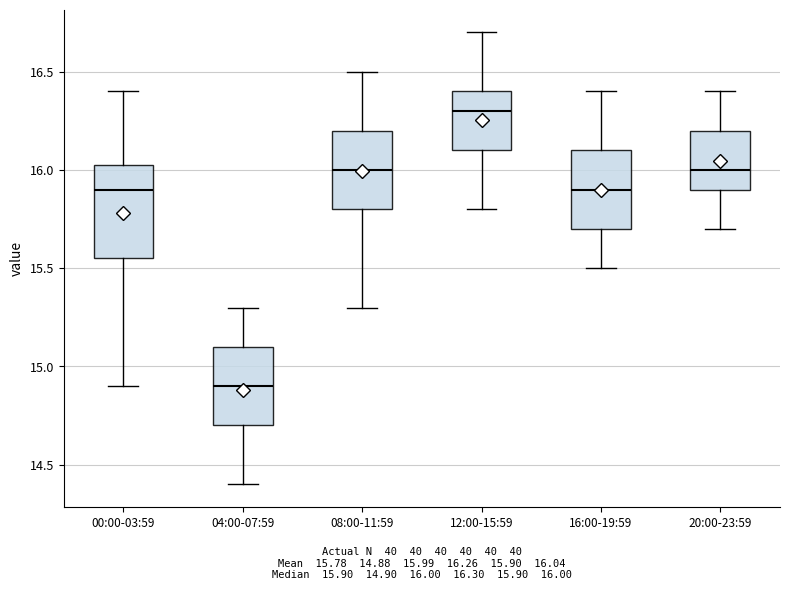

Comparing the boxes themselves (not the whiskers), which one is the tallest?

00:00-03:59